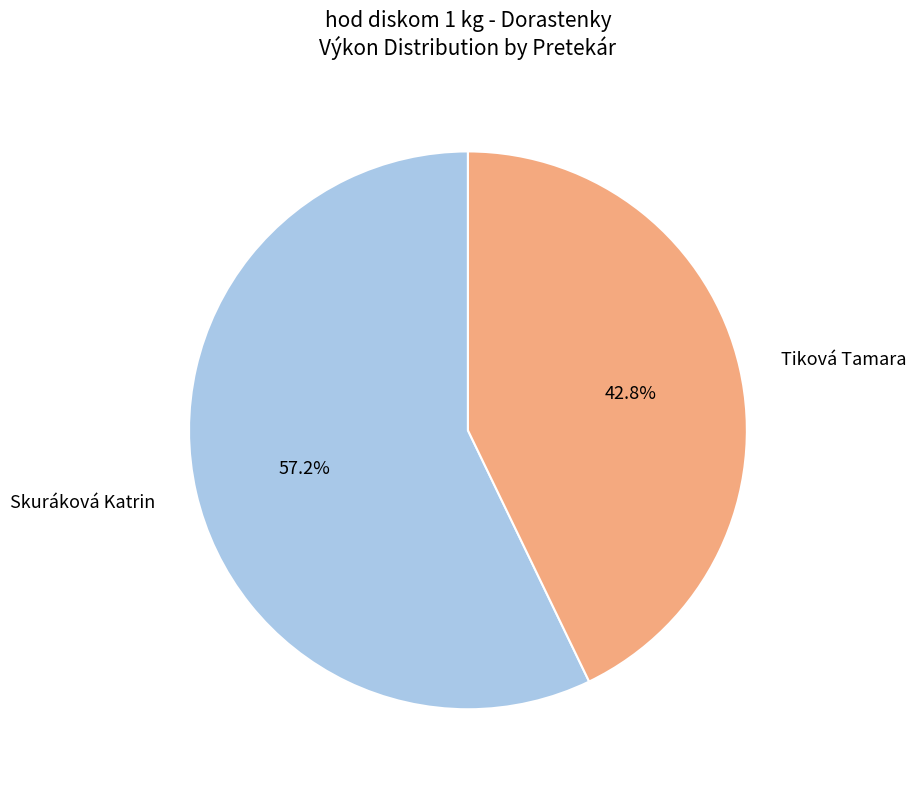

What is the smallest slice in the pie chart?

Tiková Tamara